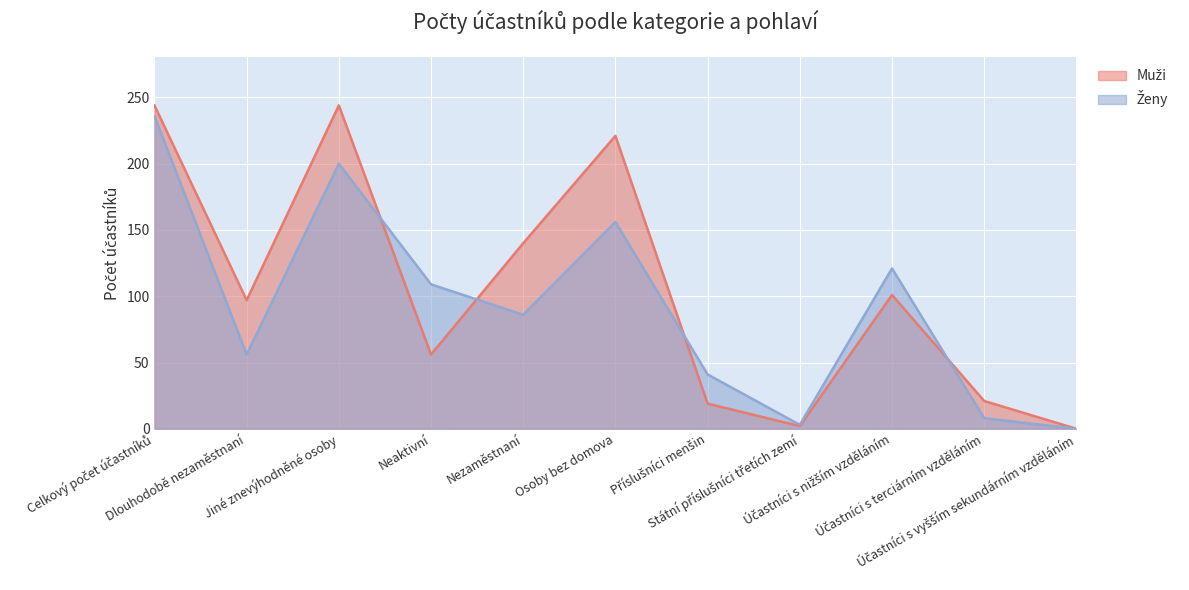

At Účastníci s vyšším sekundárním vzděláním, list the series in order from smallest to largest.

Muži, Ženy